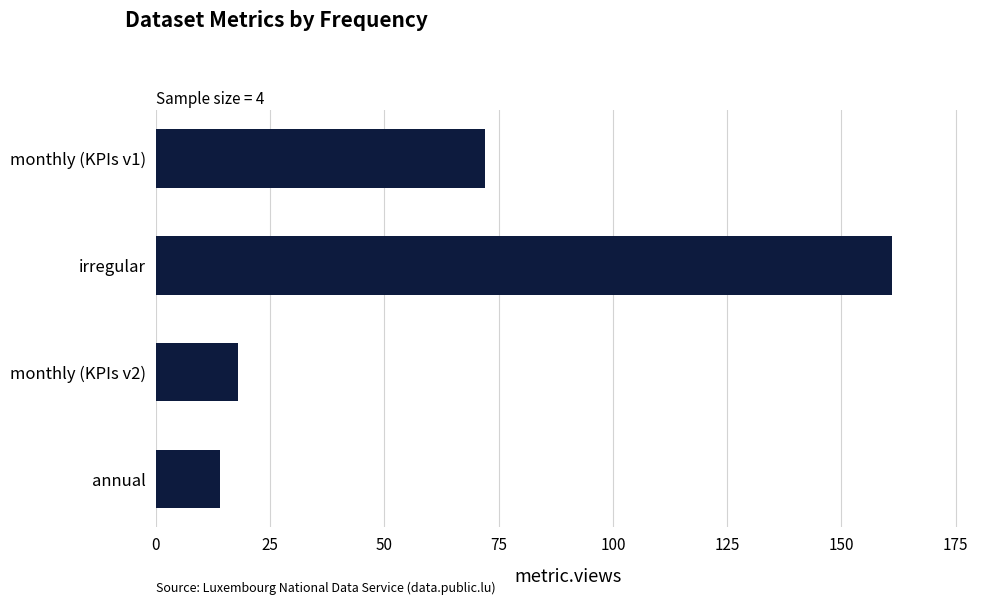

How many data points does each series have?

4